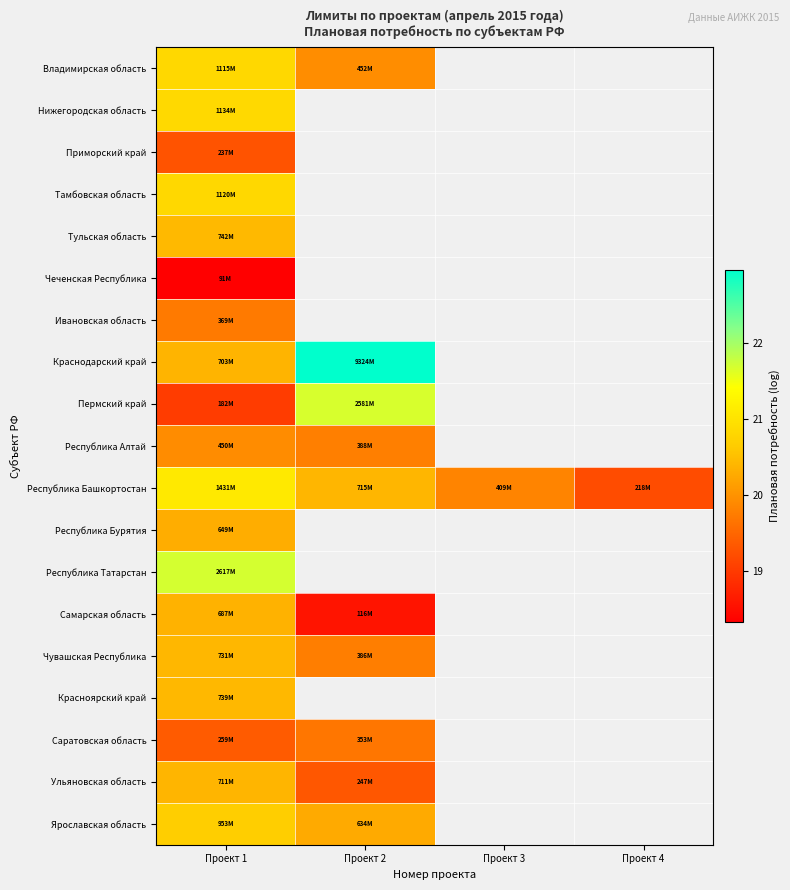

Which label corresponds to the smallest value in the chart?

Проект 1